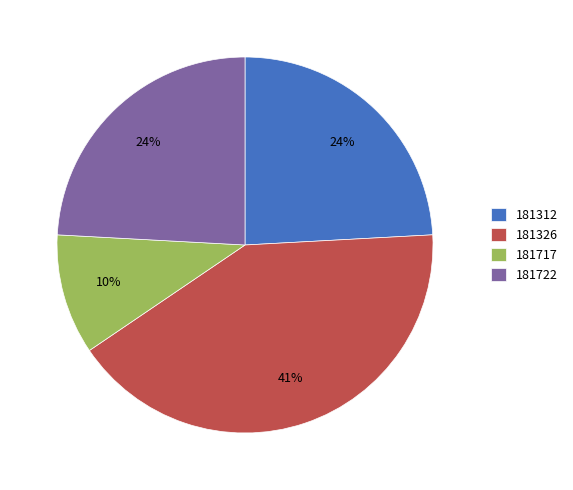

How many segments does this pie chart have?

4